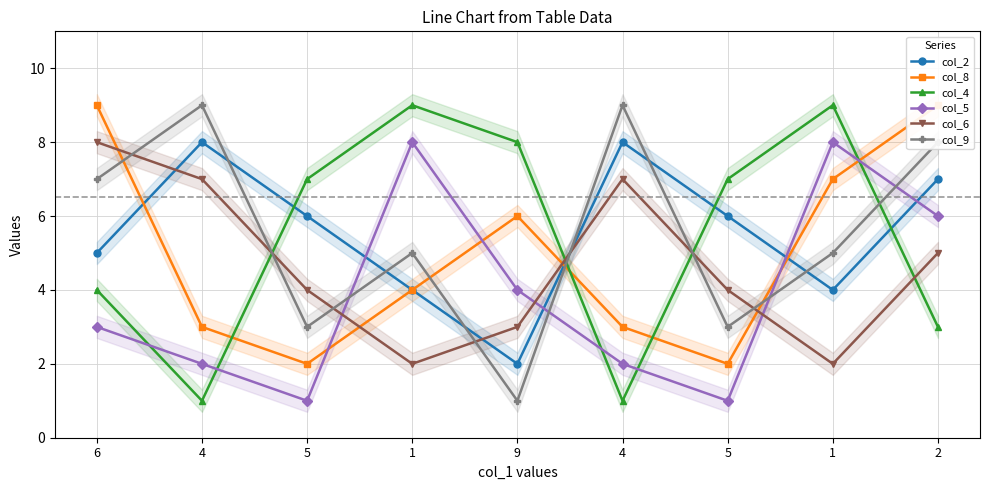

Which series has the largest total across all categories?

col_2